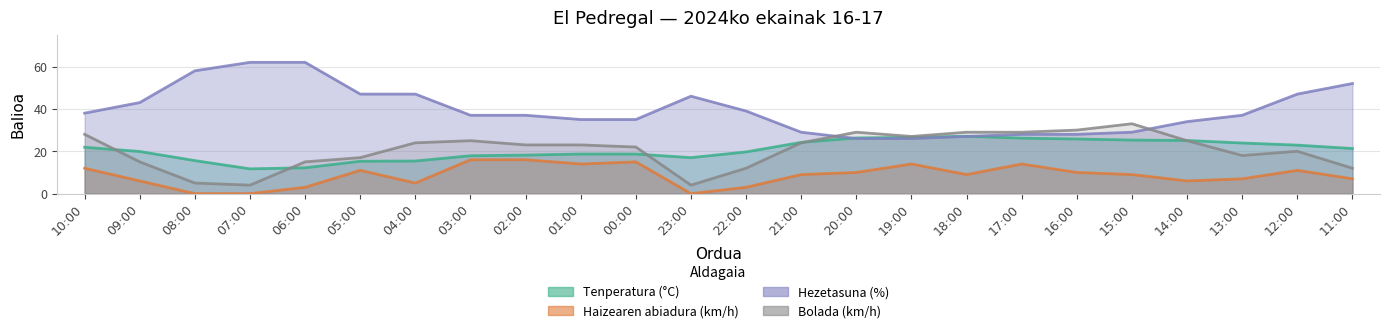

At which category is the sum across all series the highest?

12:00